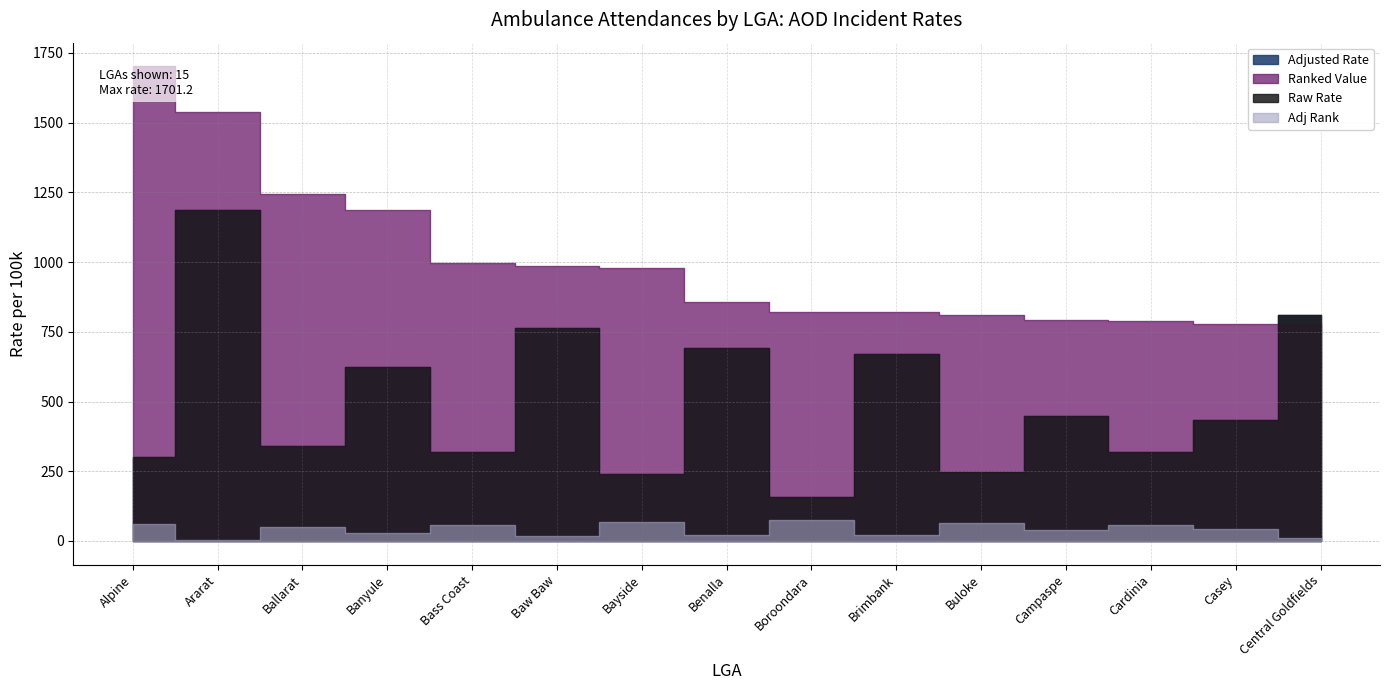

Reading right to left, extract all data points from this chart.

Adjusted Rate: Central Goldfields=809.6	Casey=434.4	Cardinia=317.6	Campaspe=448.6	Buloke=245.9	Brimbank=670.8	Boroondara=157.4	Benalla=693.2	Bayside=240.8	Baw Baw=765.2	Bass Coast=317.8	Banyule=622.2	Ballarat=342.1	Ararat=1186.8	Alpine=300.6
Adj Rank: Central Goldfields=11.0	Casey=42.0	Cardinia=57.0	Campaspe=39.0	Buloke=66.0	Brimbank=22.0	Boroondara=74.0	Benalla=21.0	Bayside=67.0	Baw Baw=17.0	Bass Coast=56.0	Banyule=27.0	Ballarat=51.0	Ararat=4.0	Alpine=60.0
Raw Rate: Central Goldfields=809.7	Casey=434.4	Cardinia=317.6	Campaspe=448.6	Buloke=245.9	Brimbank=670.8	Boroondara=157.4	Benalla=693.2	Bayside=240.8	Baw Baw=765.2	Bass Coast=317.8	Banyule=622.2	Ballarat=342.1	Ararat=1186.8	Alpine=300.6
Ranked Value: Central Goldfields=777.5	Casey=778.9	Cardinia=788.4	Campaspe=791.7	Buloke=809.6	Brimbank=819.3	Boroondara=822.5	Benalla=857.1	Bayside=977.5	Baw Baw=986.5	Bass Coast=995.8	Banyule=1186.8	Ballarat=1245.3	Ararat=1538.6	Alpine=1701.2